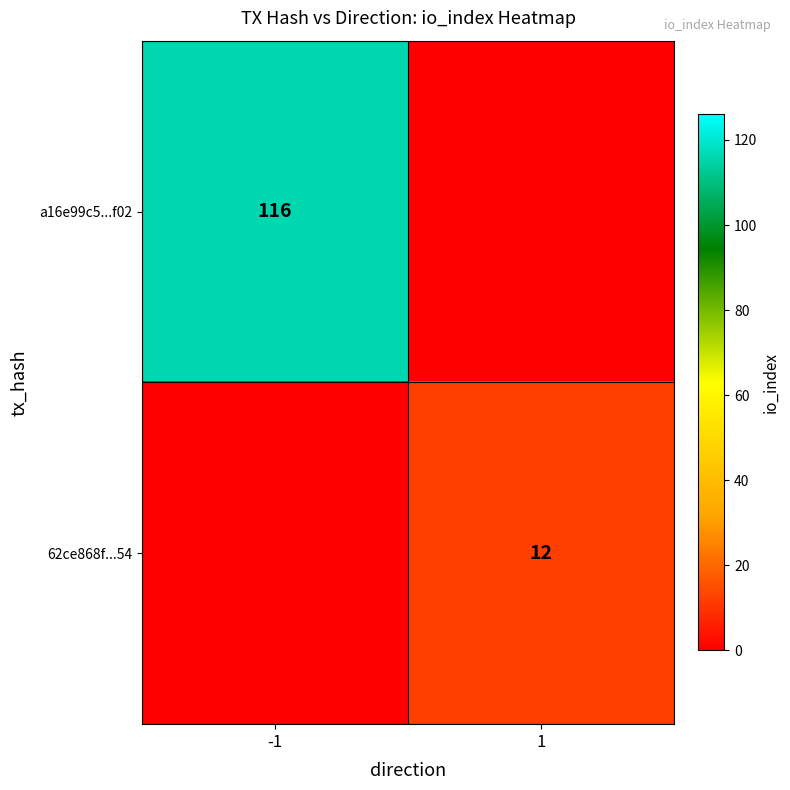

True or false: a16e99c5...f02 has a value of 24 at -1.

False